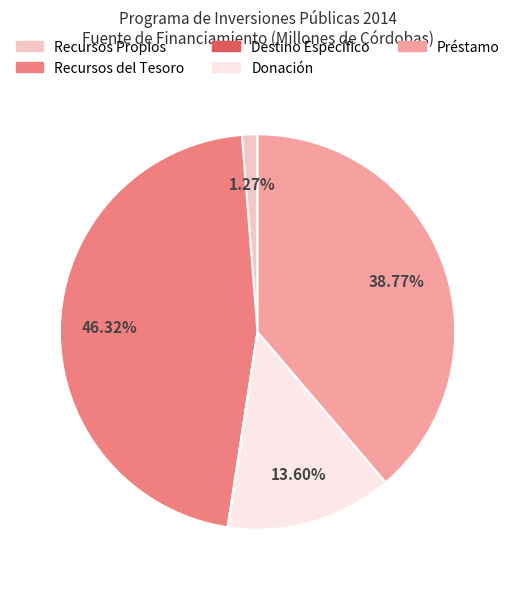

What is the largest slice in the pie chart?

Recursos del Tesoro